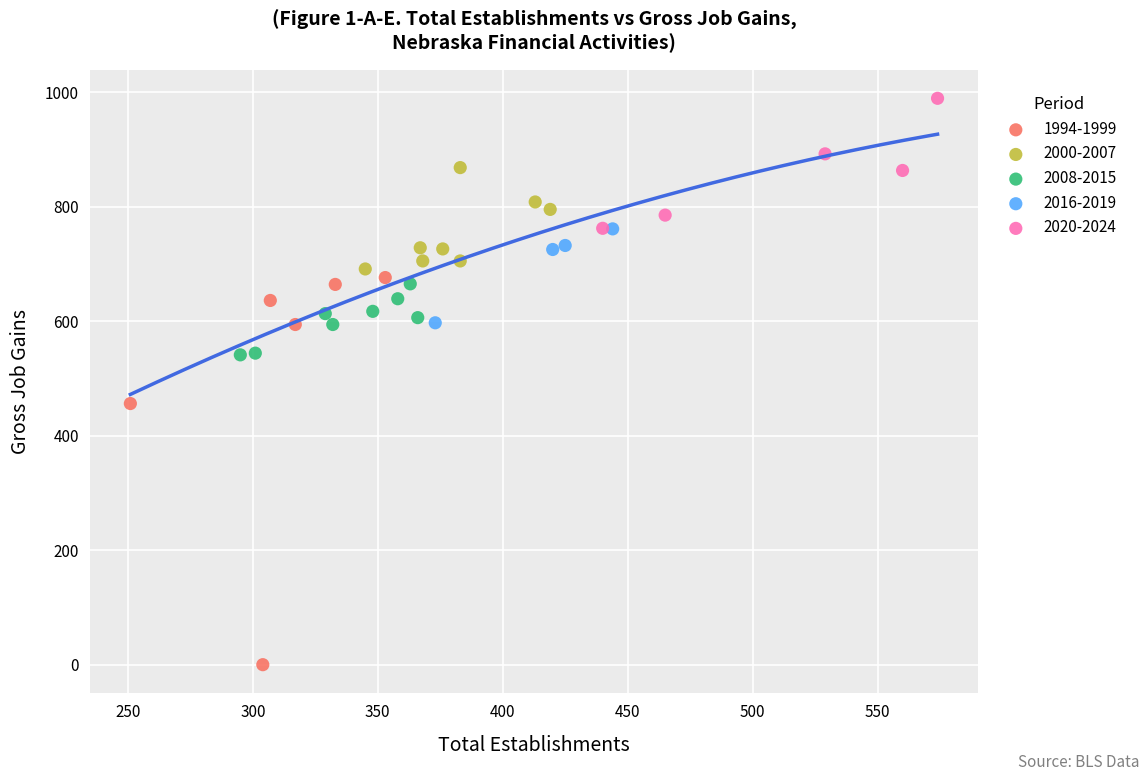

What are all the series names shown in the legend?

1994-1999, 2000-2007, 2008-2015, 2016-2019, 2020-2024